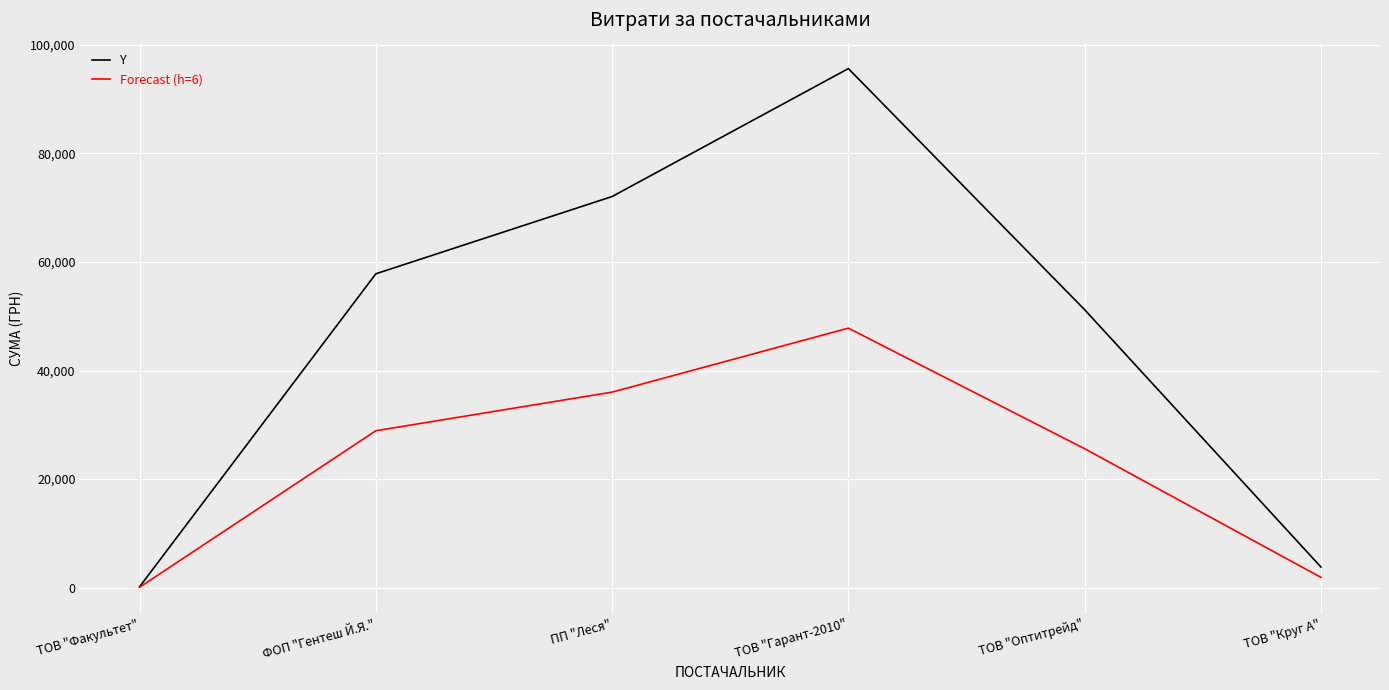

What is the difference between the highest and lowest values at ТОВ "Оптитрейд"?

25602.4